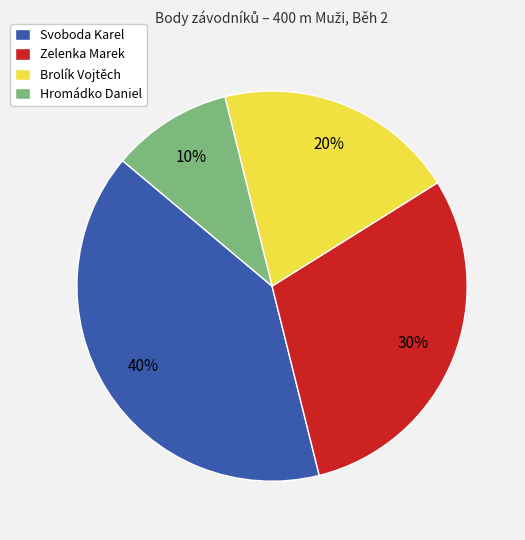

How many segments does this pie chart have?

4